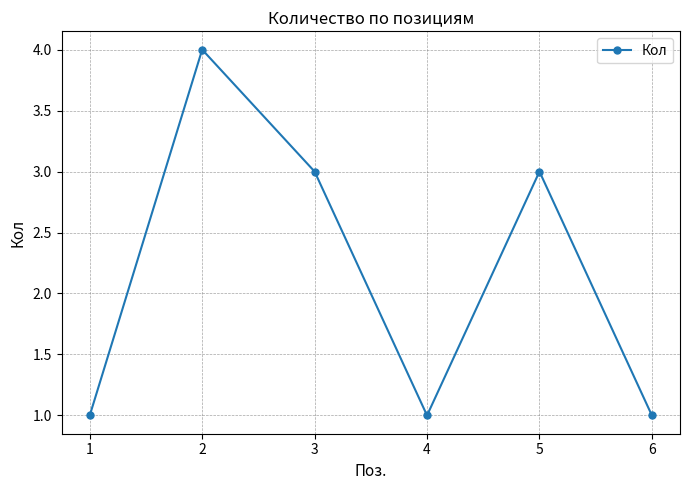

Which has a higher value, 6 or 2?

2